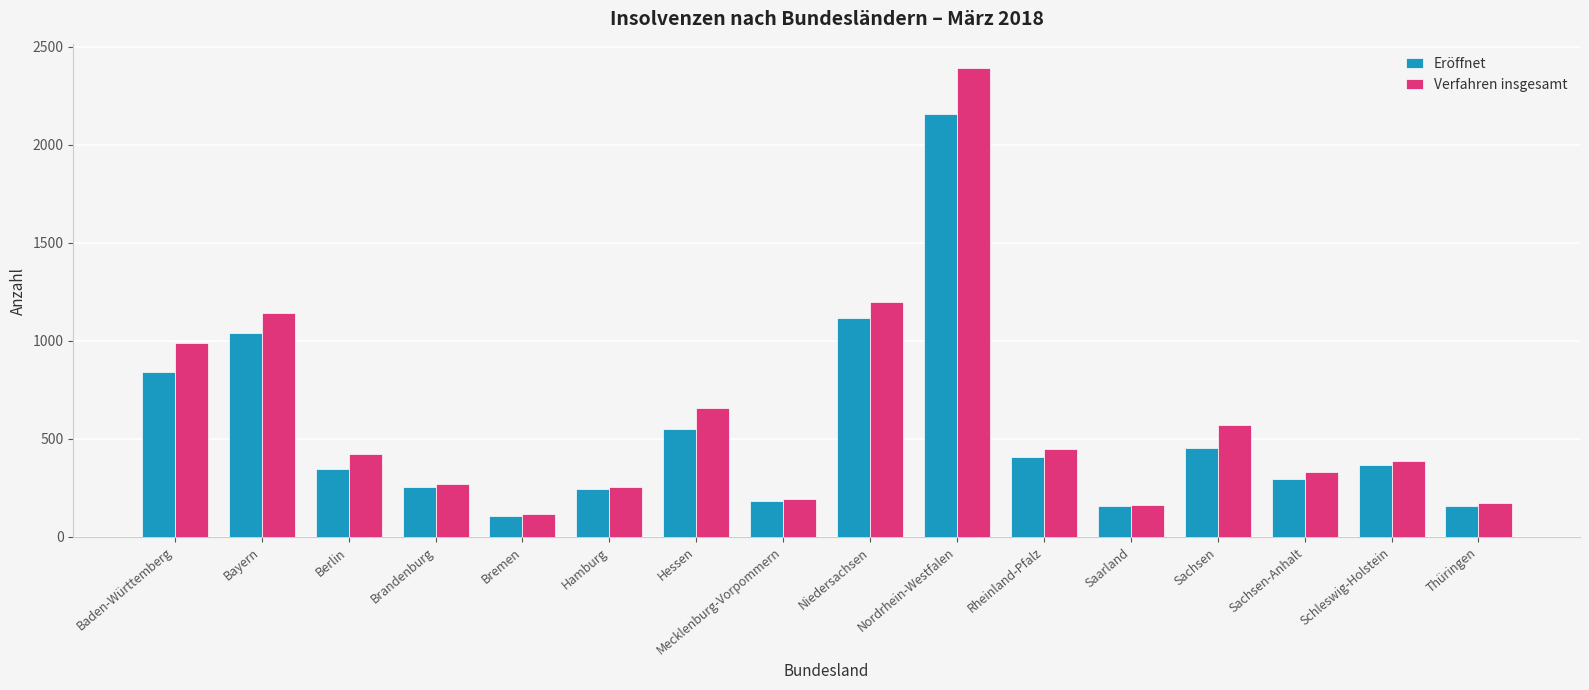

What is the minimum value for Eröffnet?

105